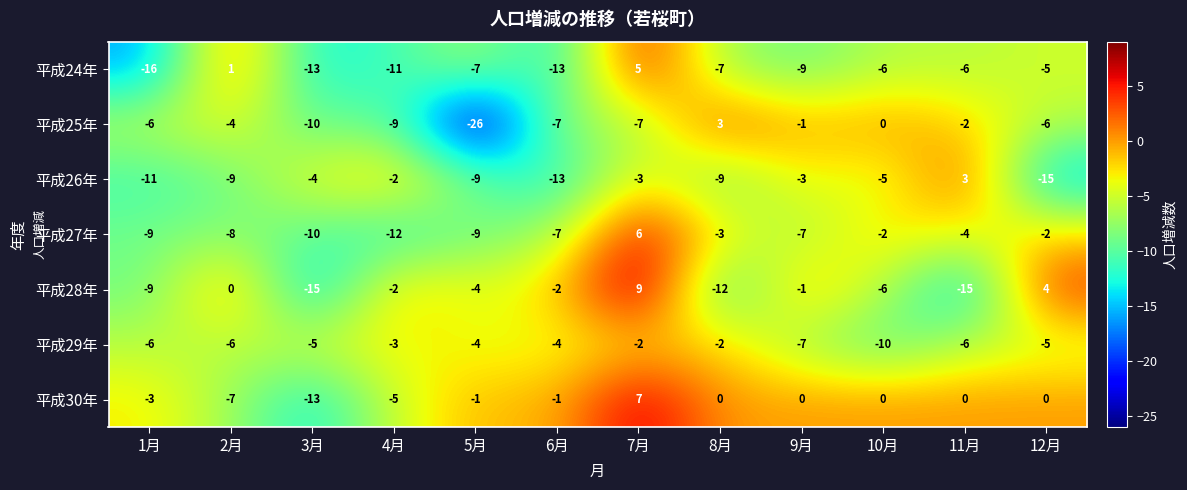

Which category has the highest value across all series?

7月